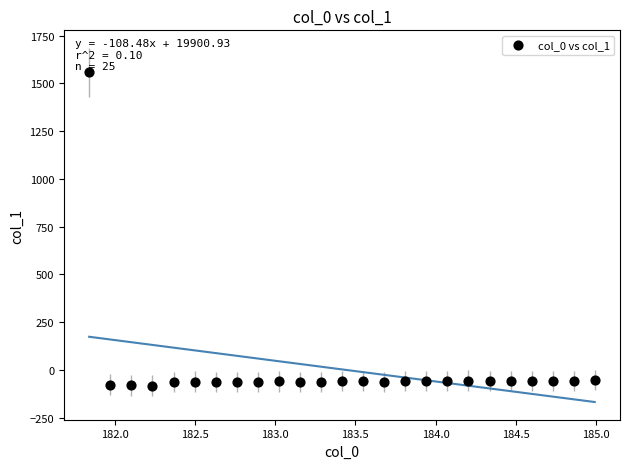

What is the range of X values (max minus min)?

3.1